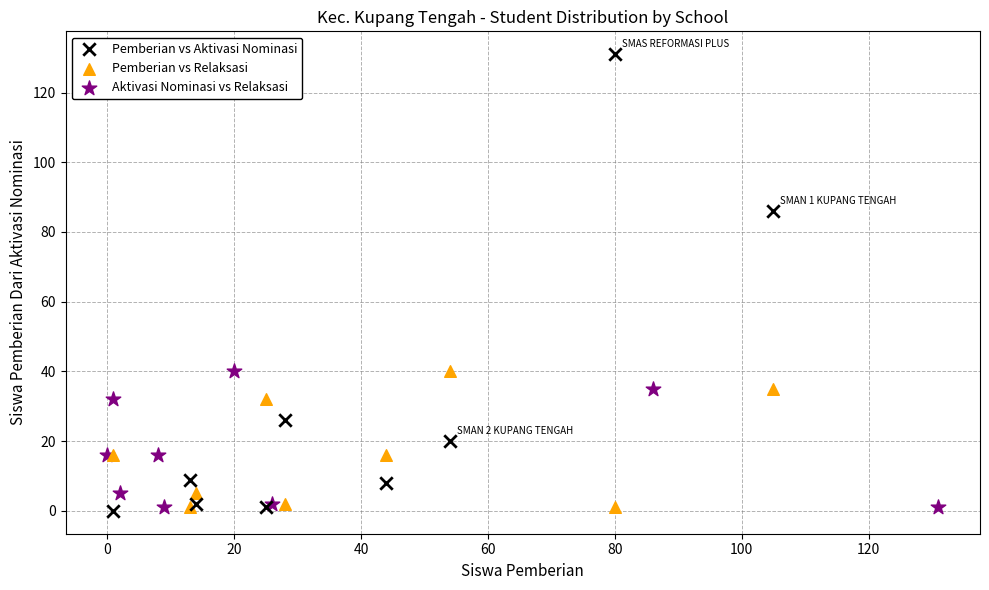

Which series contains the highest Y value?

Pemberian vs Aktivasi Nominasi